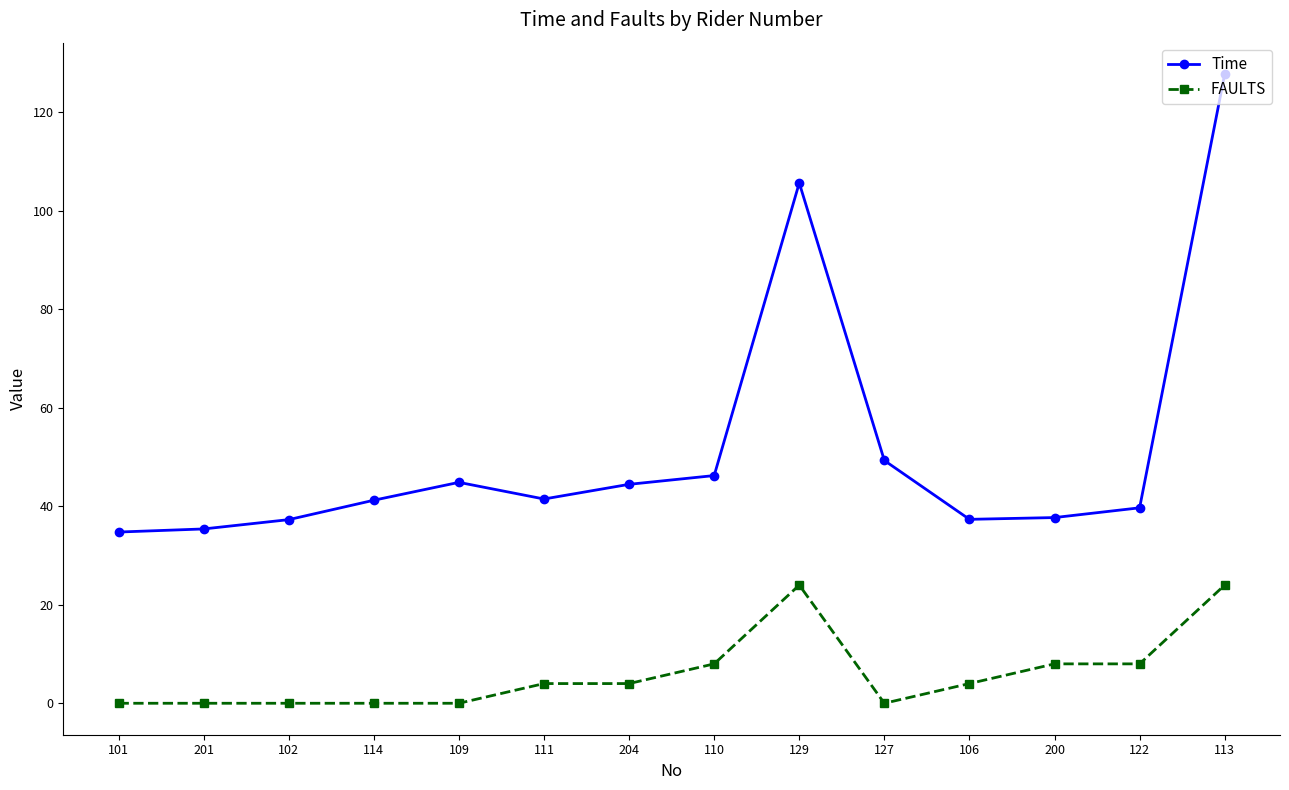

True or false: Time and FAULTS cross at least once.

False